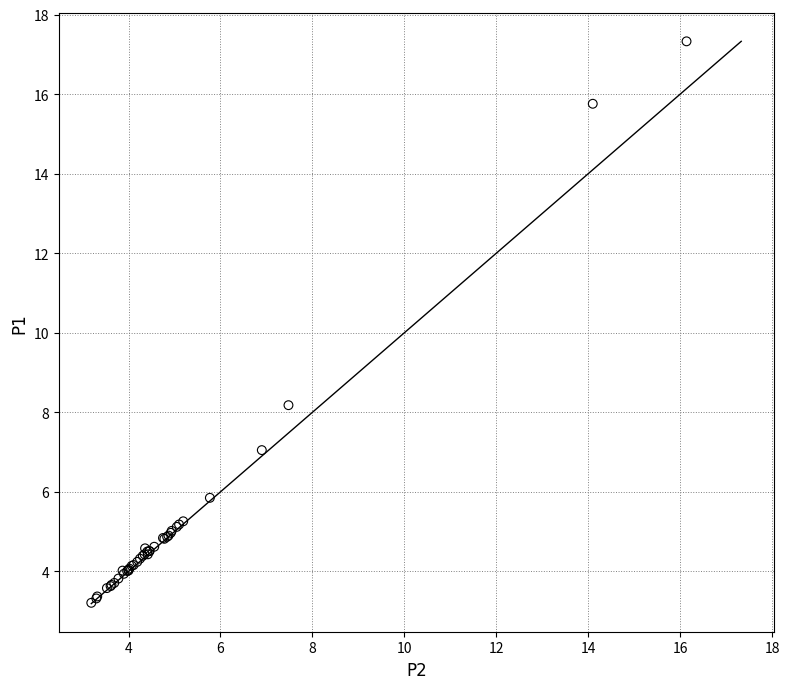

What Y value in the scatter plot is closest to 10?

8.2